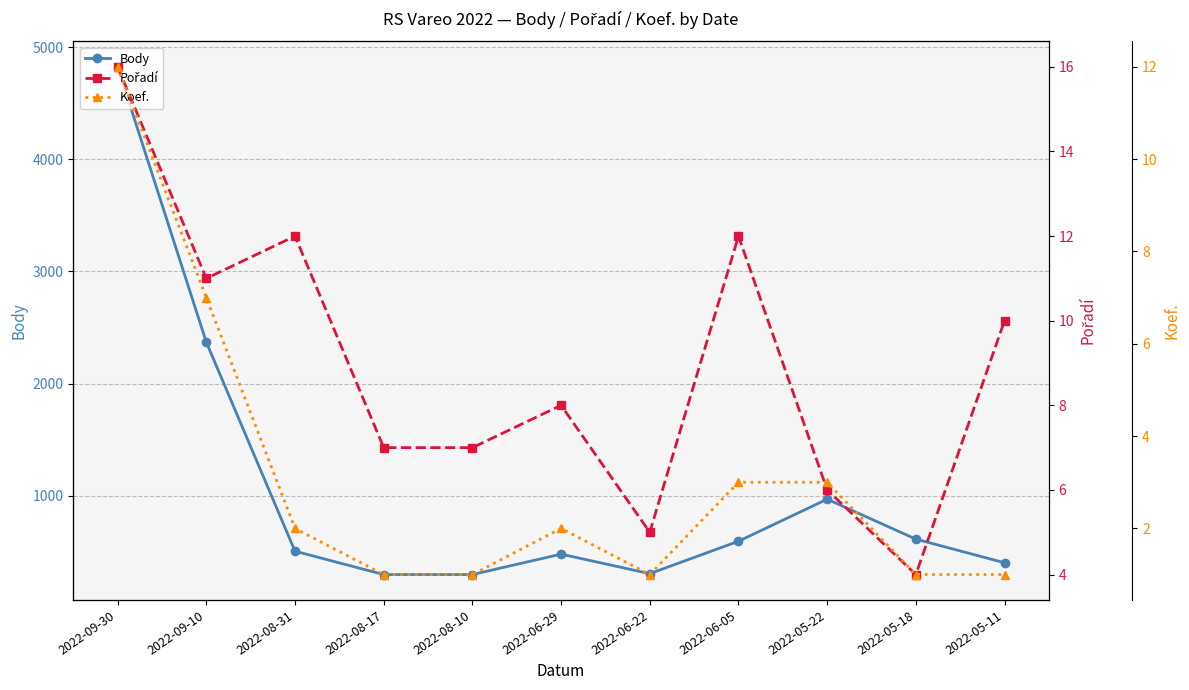

What is the maximum value for Pořadí?

16